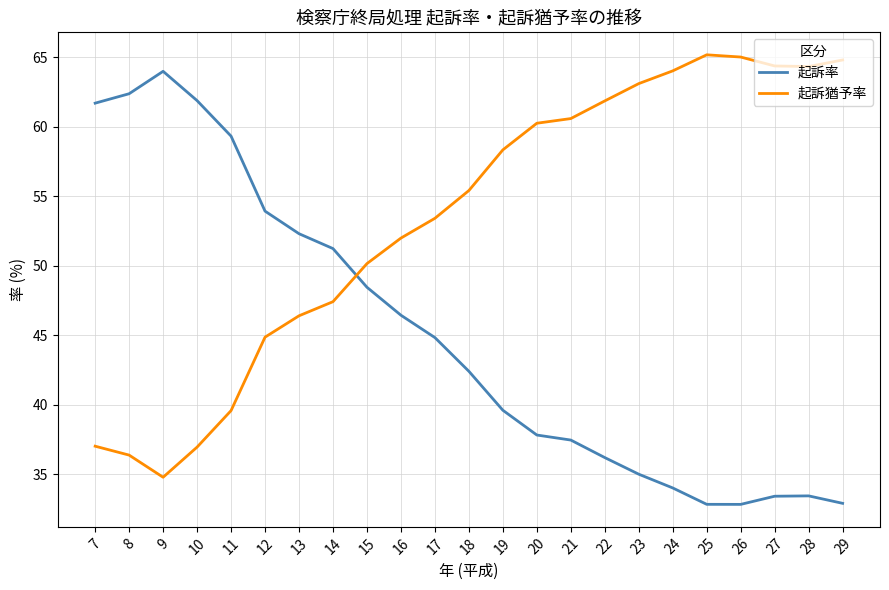

What is the maximum value for 起訴猶予率?

65.2